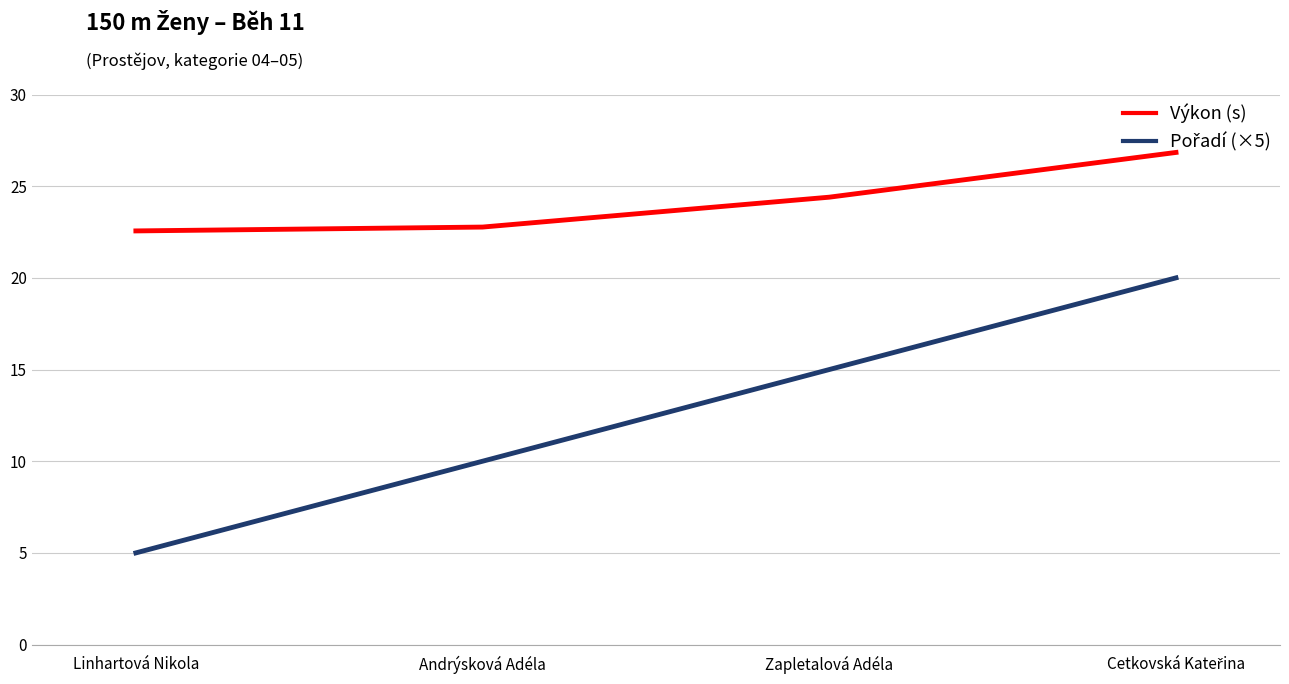

What is the difference between the maximum and minimum values in the Výkon (s) series?

4.3